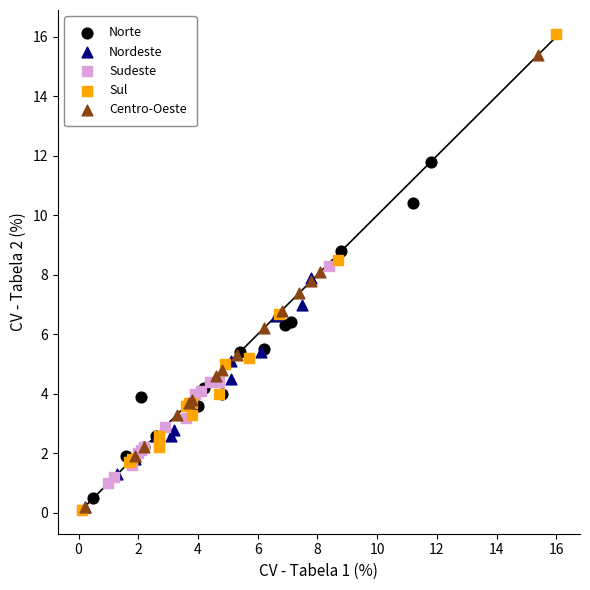

Which series reaches the maximum Y coordinate?

Sul